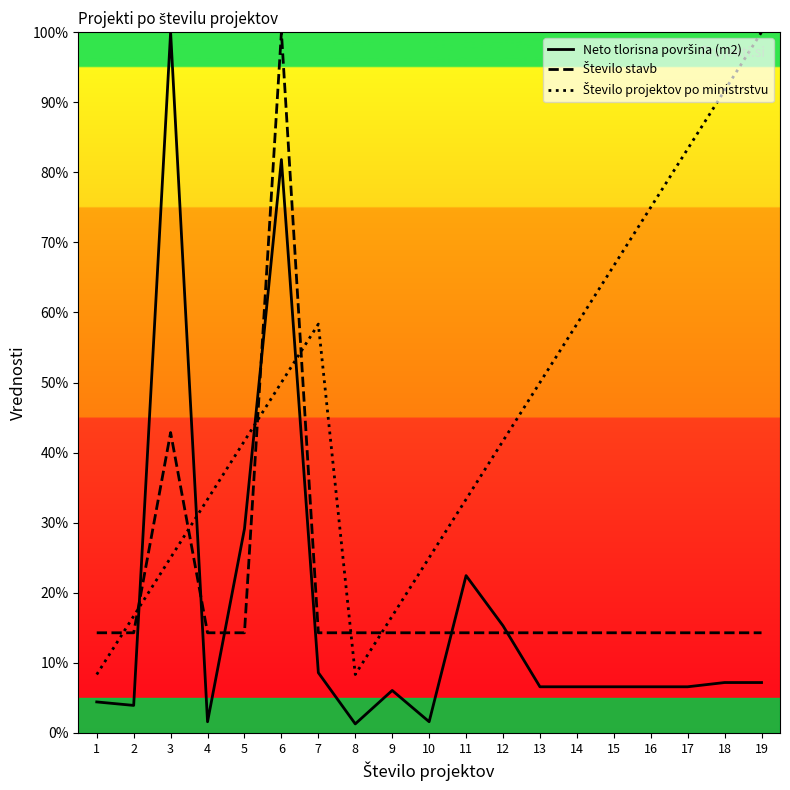

How many values in the Število projektov po ministrstvu series are below 41?

8